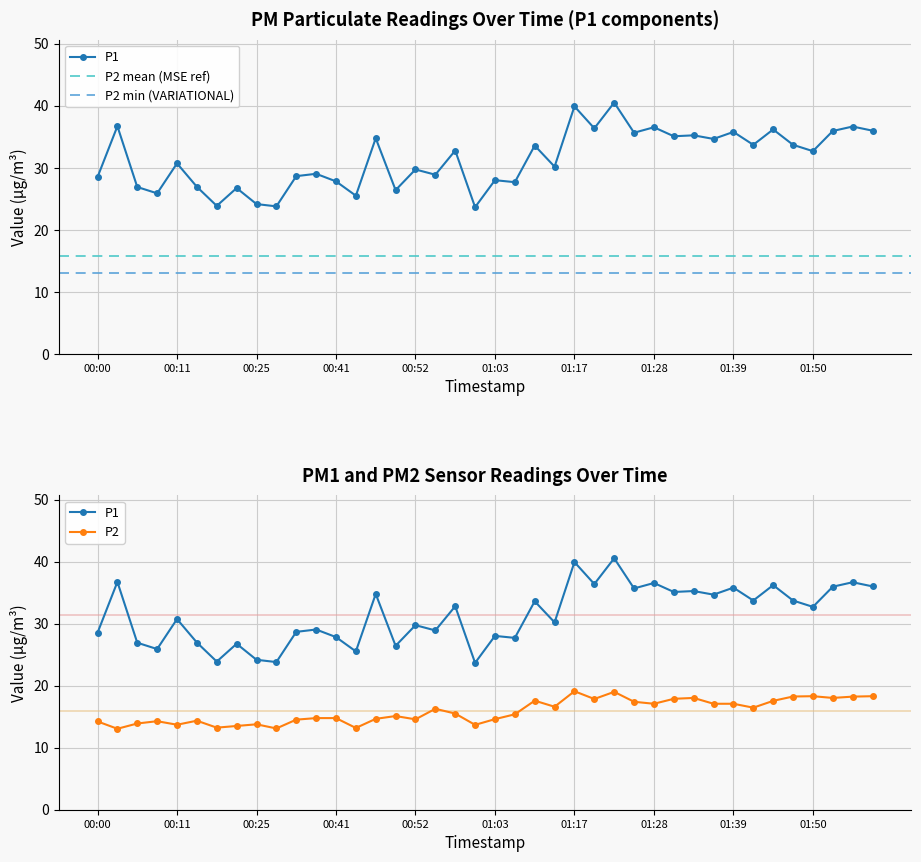

True or false: P1 has more than 0 interior local peaks.

True